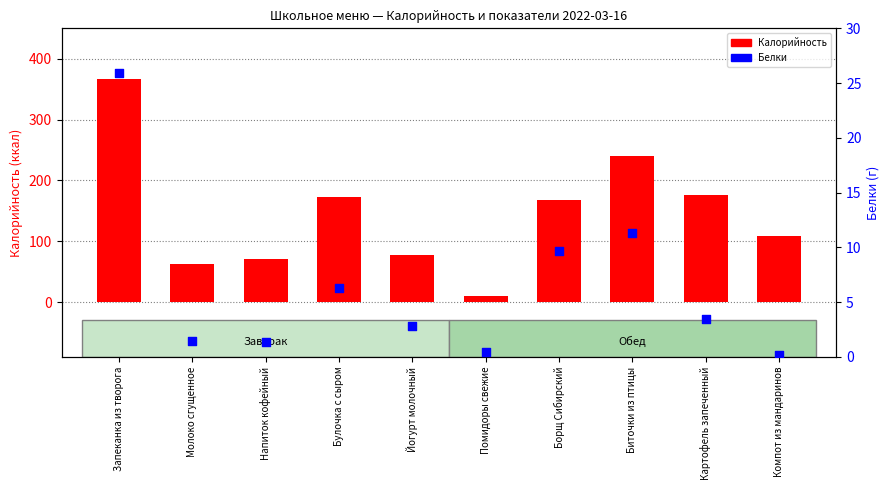

Which series reaches the minimum Y coordinate?

Белки